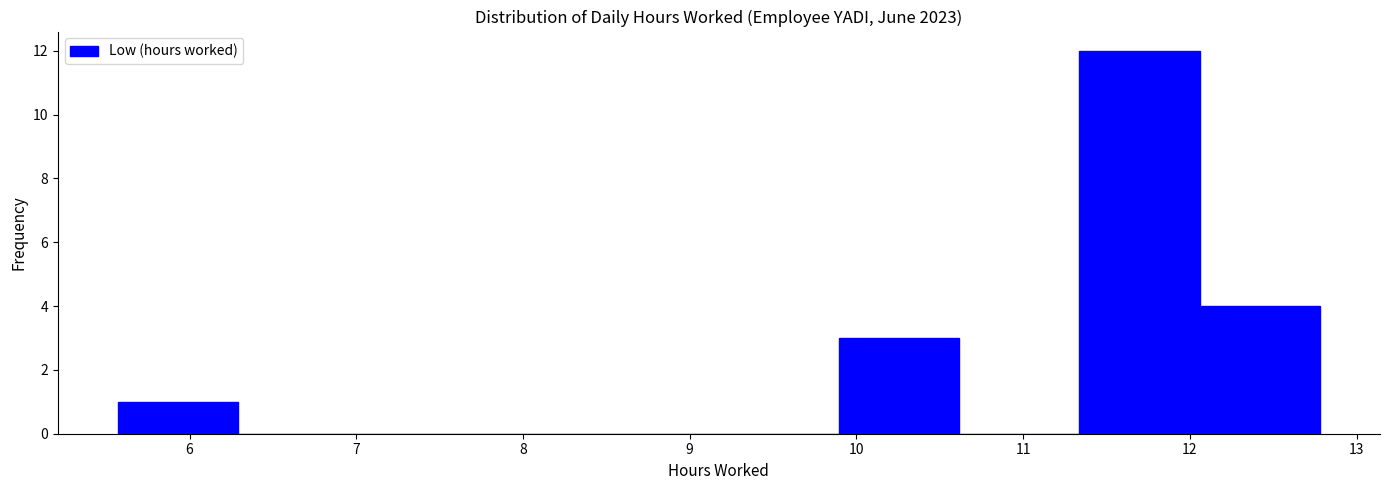

Reading left to right, transcribe this chart: for each bar, give the range it covers on the x-axis and its height. Neither the bar edges nor the heights are printed on the chart, so give them approximately, as read against the axes.

5.6 to 6.3: 1
6.3 to 7.0: 0
7.0 to 7.7: 0
7.7 to 8.5: 0
8.5 to 9.2: 0
9.2 to 9.9: 0
9.9 to 10.6: 3
10.6 to 11.3: 0
11.3 to 12.1: 12
12.1 to 12.8: 4